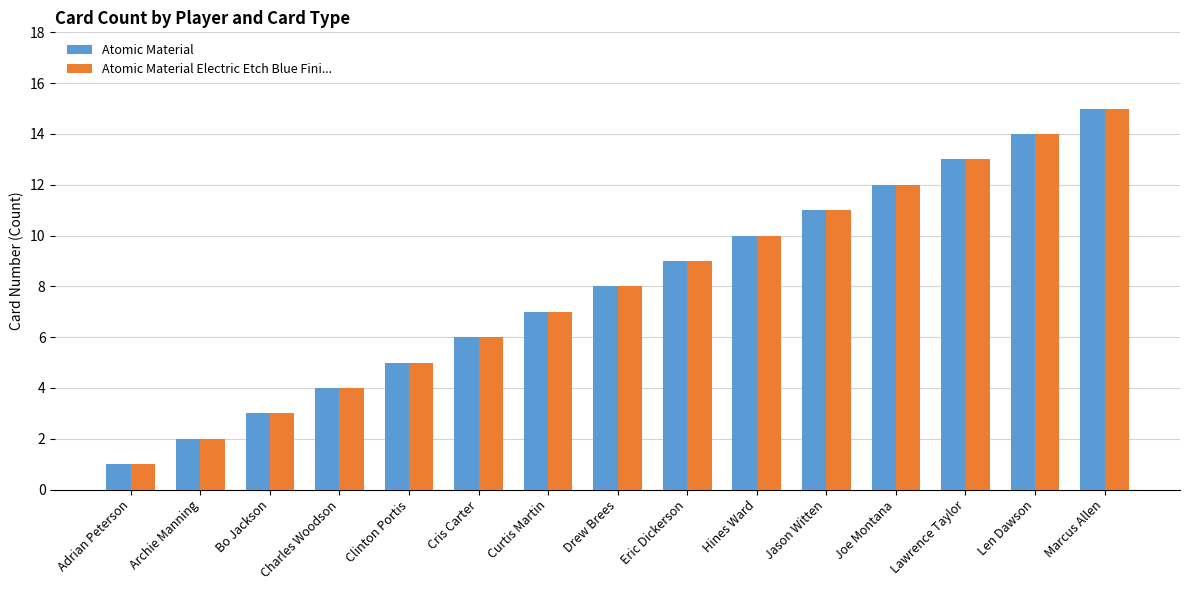

What is the value of the Atomic Material bar at the 15th from the left?

15